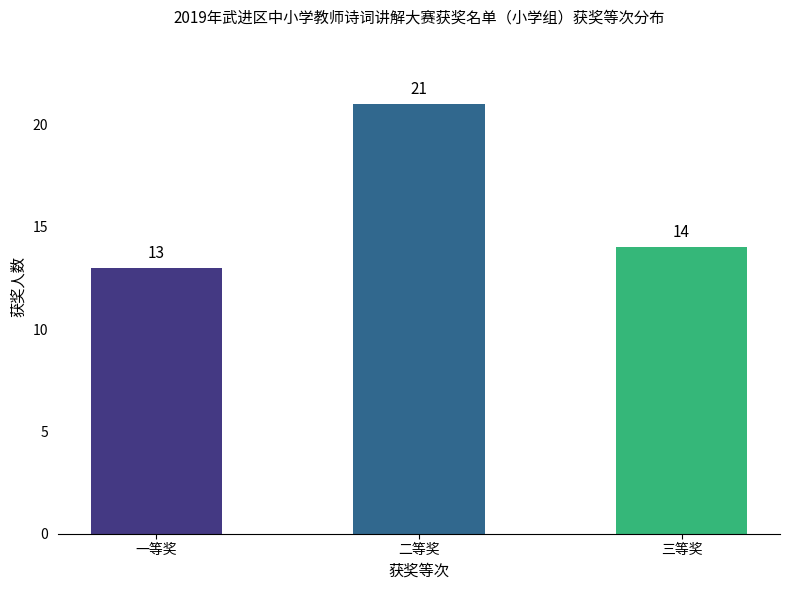

Which has a higher value, 三等奖 or 二等奖?

二等奖